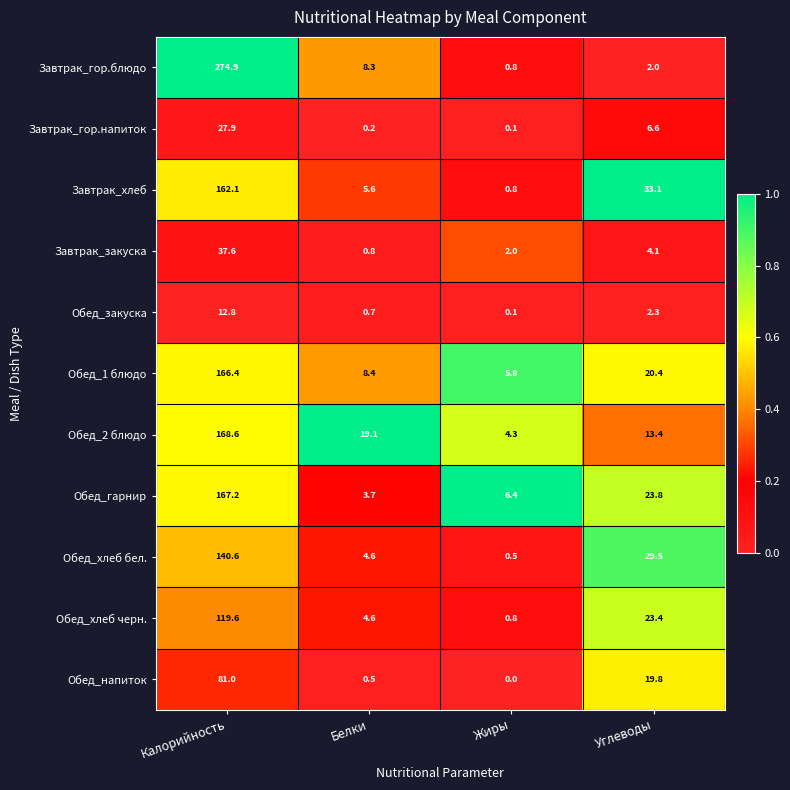

At which label is Завтрак_гор.напиток closest to 14?

Углеводы